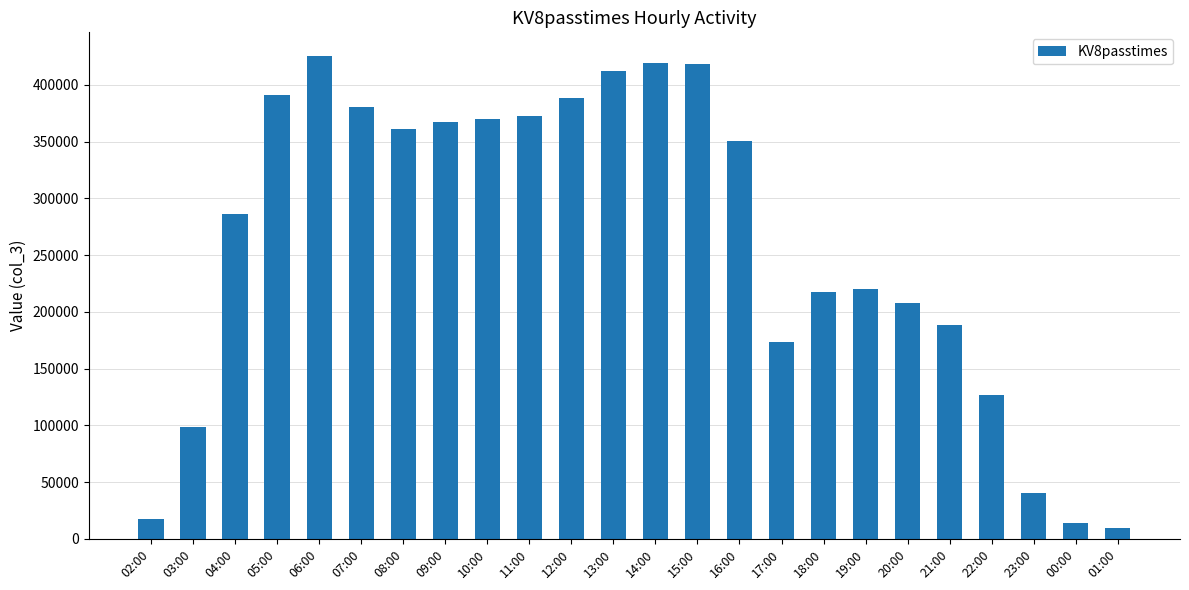

What is the value of the 20th bar from the left?

188174